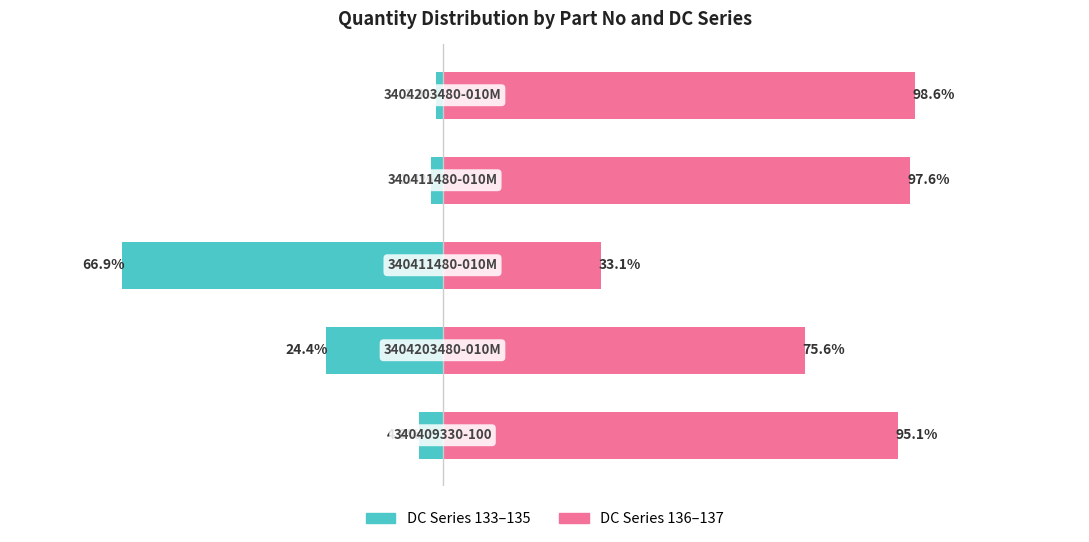

Reading left to right, transcribe all the data shown in this chart.

DC Series (133-135): -4.9	-24.4	-66.9	-2.4	-1.4
DC Series (136-137): 95.1	75.6	33.1	97.6	98.6